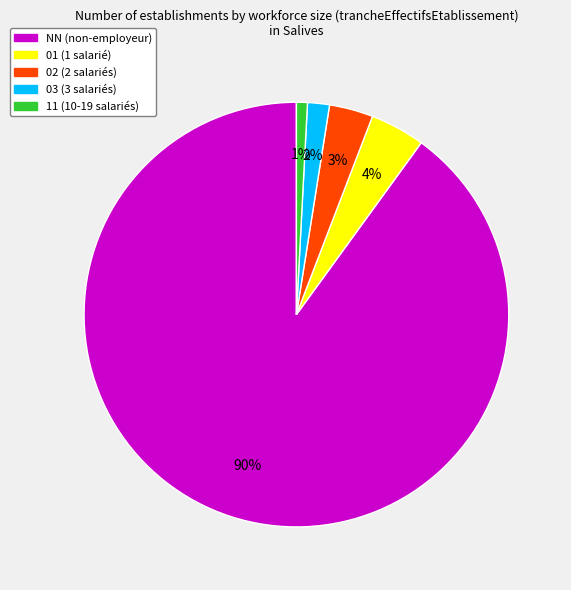

How many segments does this pie chart have?

5